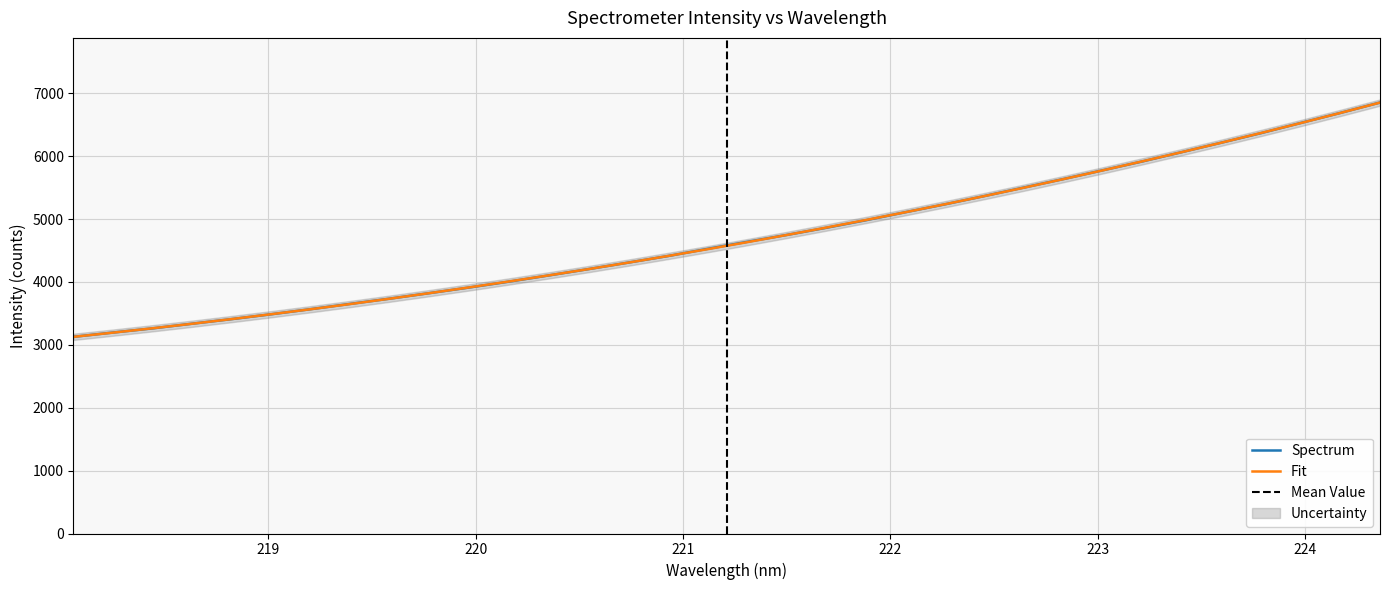

What is the minimum value for Fit?

3127.5